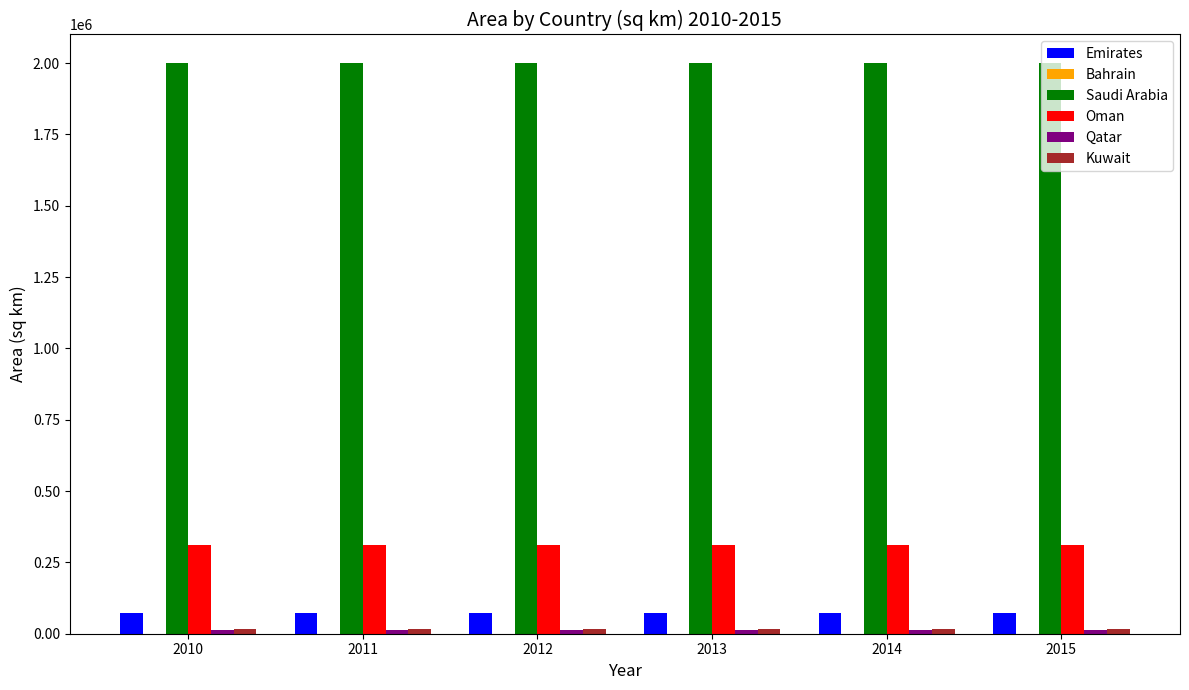

What is the highest value of the Saudi Arabia series?

2000000